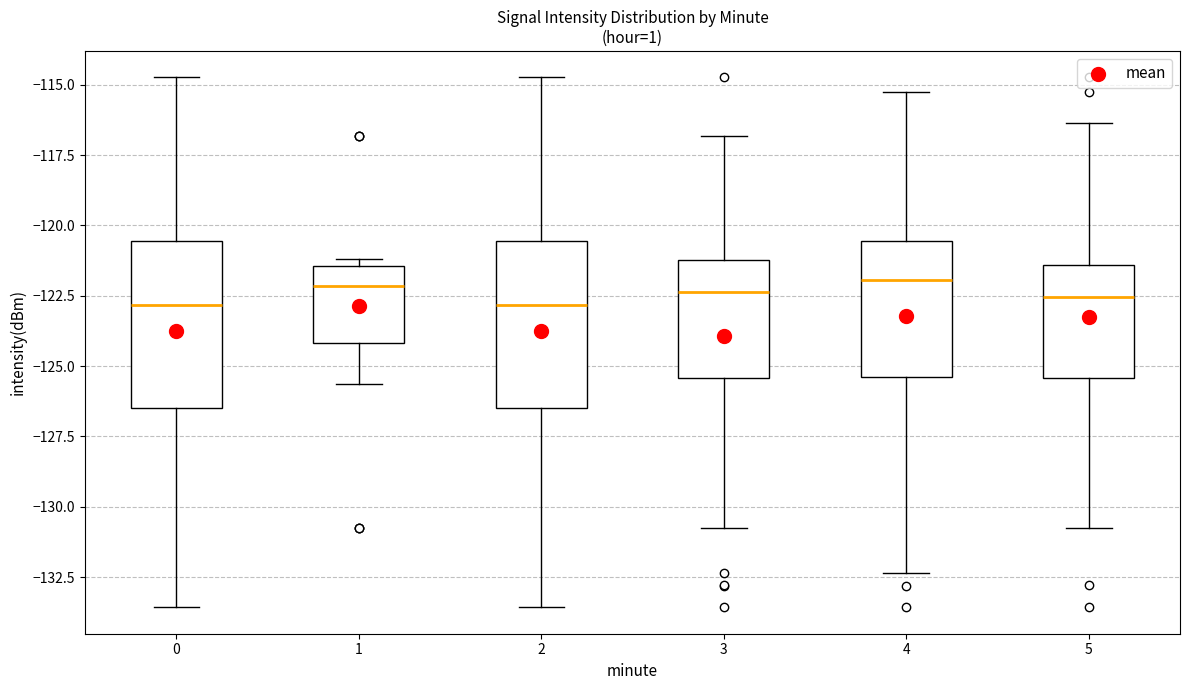

Reading left to right, transcribe this box plot: for each box, give where its median line is, the range the box spans, and where its two whiskers end, as read against the y-axis. The values are not printed on the chart, so give them approximately, as read against the axis.

0: median -123.0, box -126.5 to -120.5, whiskers -133.5 to -114.5
1: median -122.0, box -124.0 to -121.5, whiskers -125.5 to -121.0
2: median -123.0, box -126.5 to -120.5, whiskers -133.5 to -114.5
3: median -122.5, box -125.5 to -121.0, whiskers -131.0 to -117.0
4: median -122.0, box -125.5 to -120.5, whiskers -132.5 to -115.0
5: median -122.5, box -125.5 to -121.5, whiskers -131.0 to -116.5